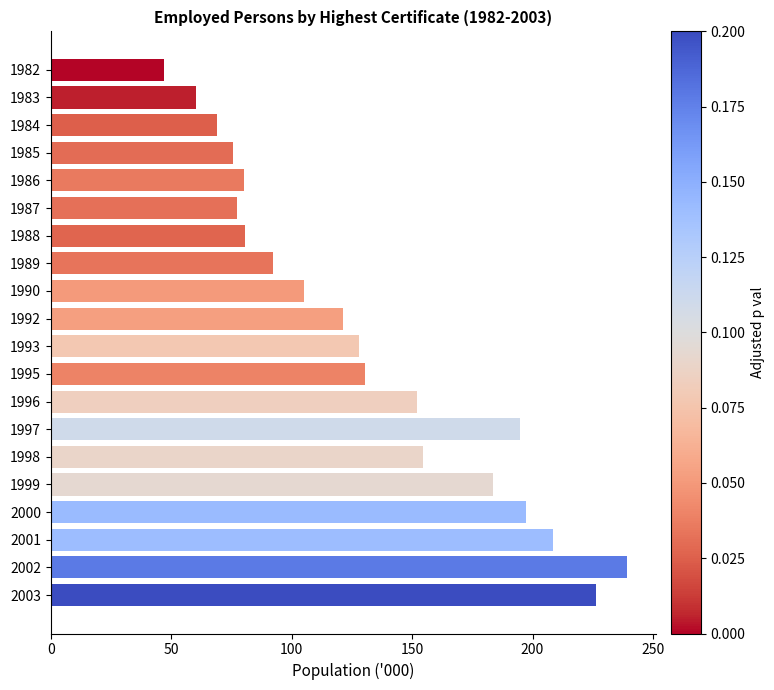

How many data points are less than 127?

10